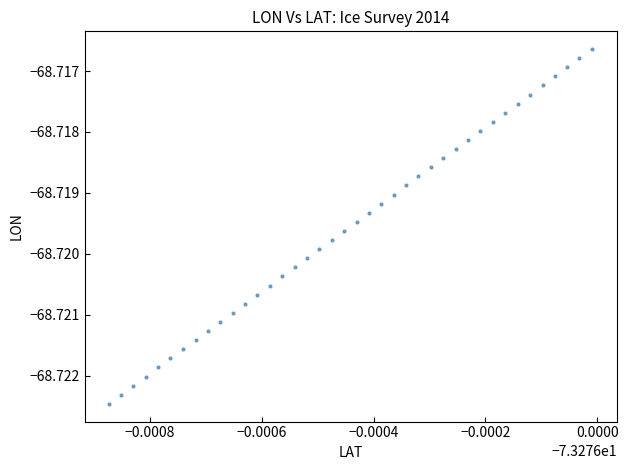

How many data points are displayed?

40